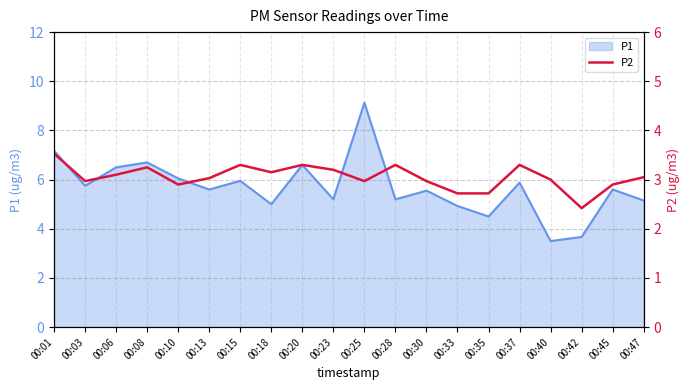

The value at 00:06 is 3.1. True or false?

True